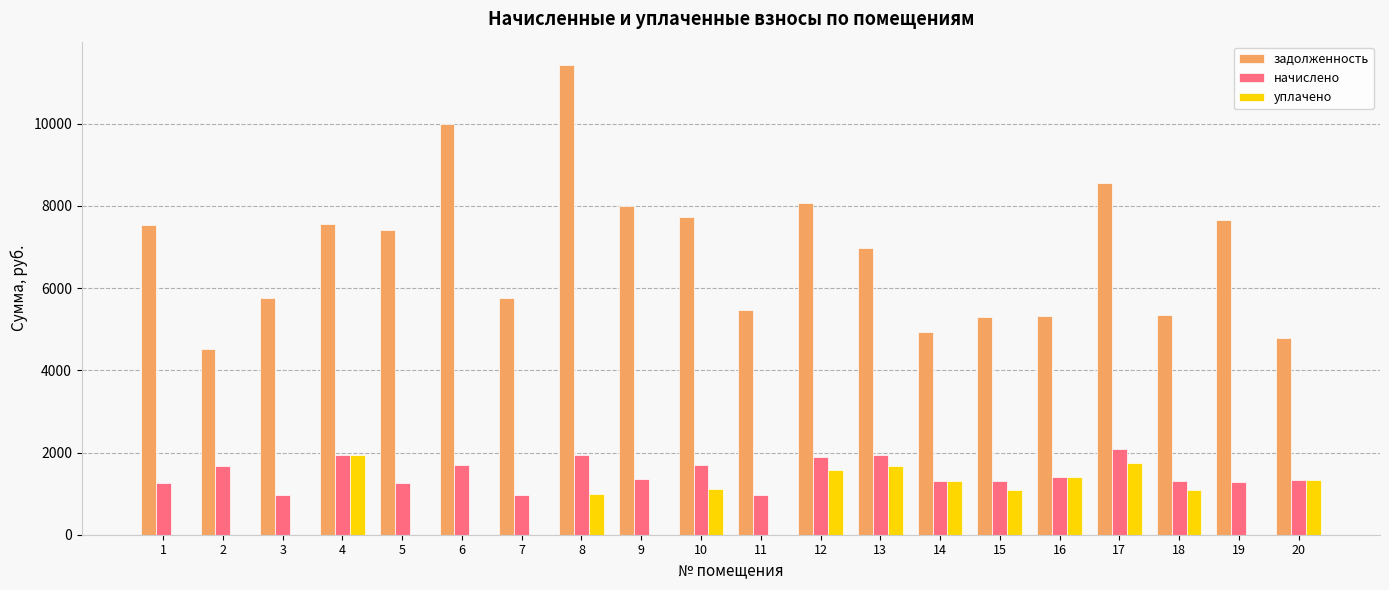

What is the average value of the начислено series?

1477.9